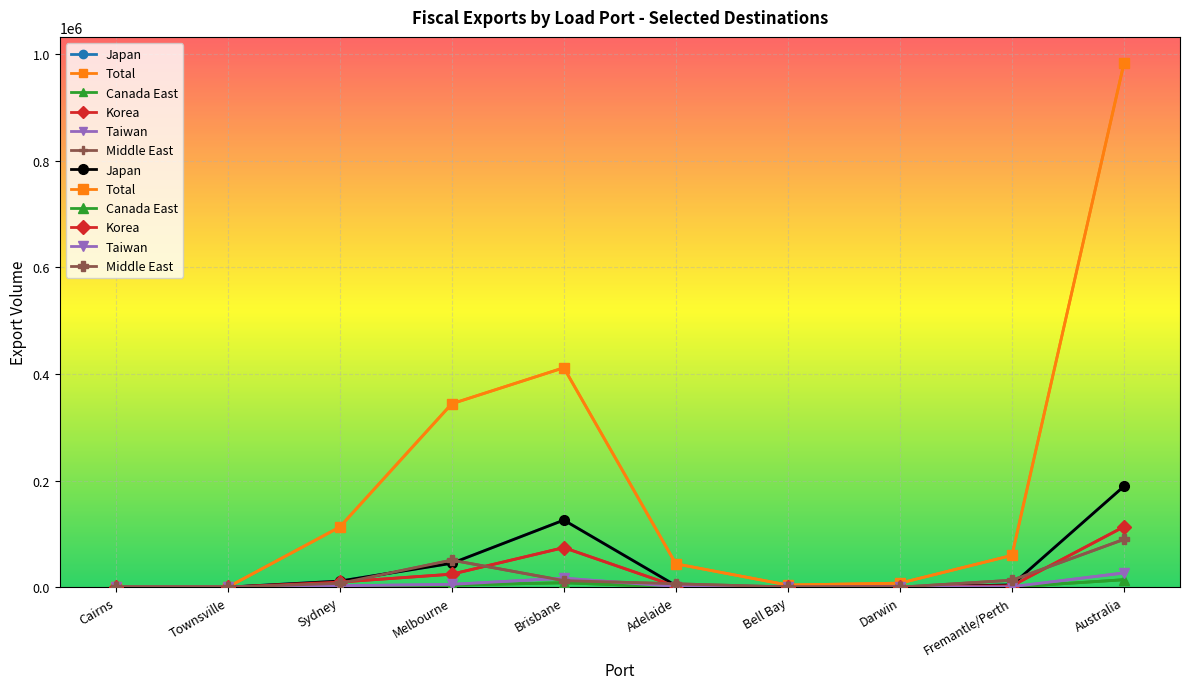

What is the label of the 1st point from the left?

Cairns